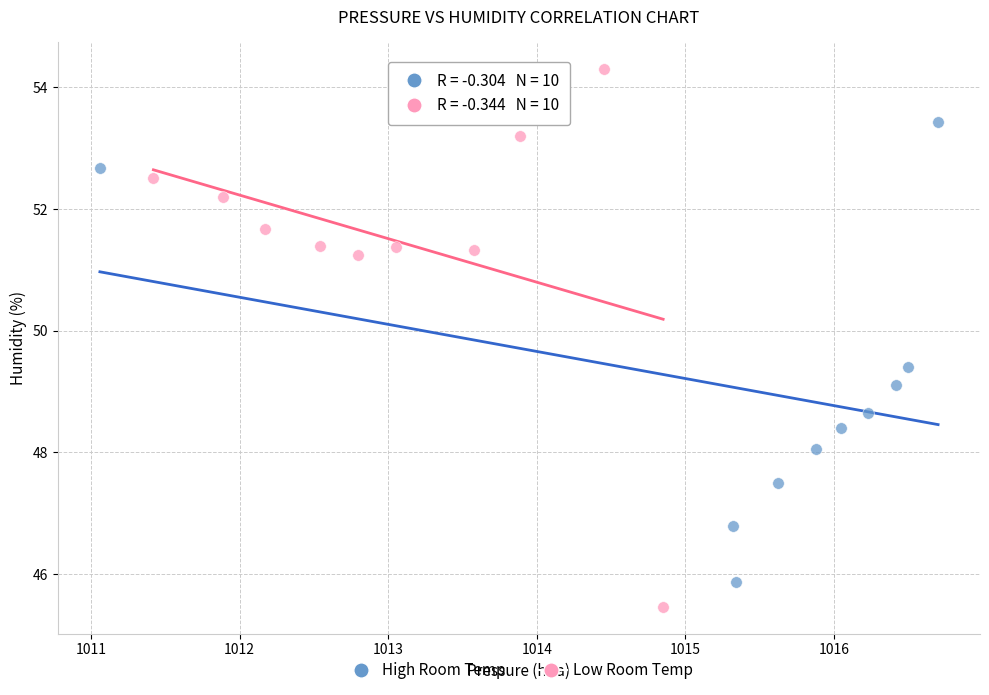

Which series has the widest spread of Y values?

Low Room Temp